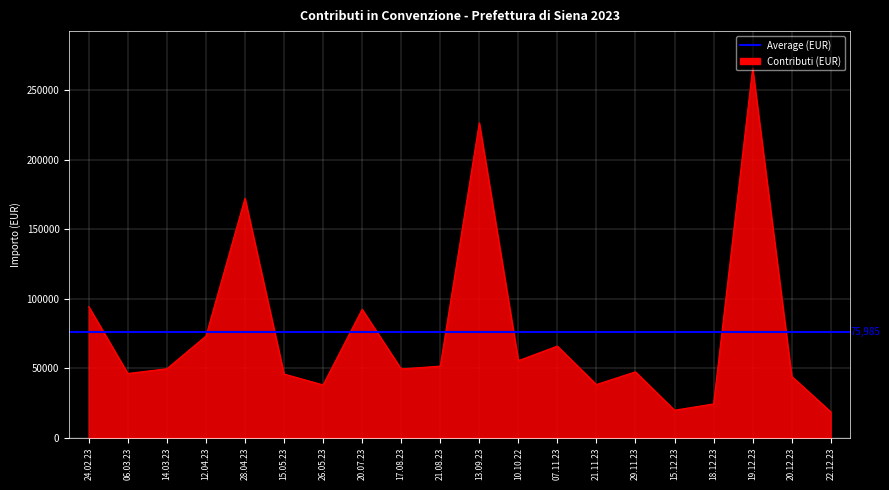

How many values exceed 49661?

10